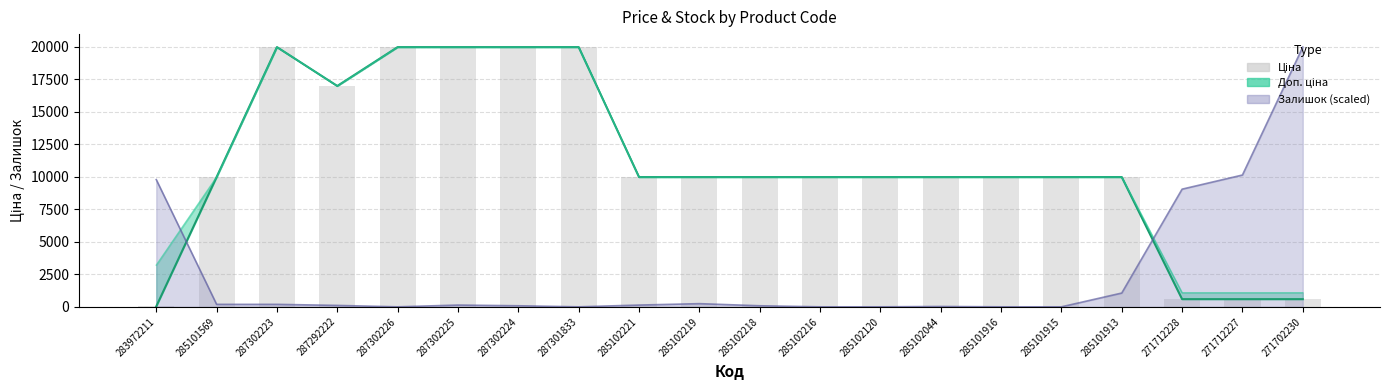

Rank the categories by Залишок value from lowest to highest.

287302226, 287301833, 285102216, 285102120, 285101916, 285101915, 285102044, 287302224, 285102218, 287292222, 287302225, 285102221, 285101569, 287302223, 285102219, 285101913, 271712228, 283972211, 271712227, 271702230